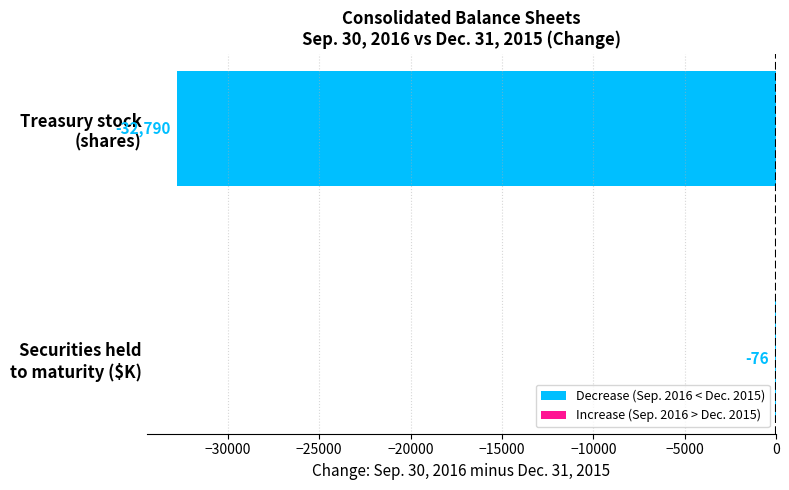

What is the average value?

-16433